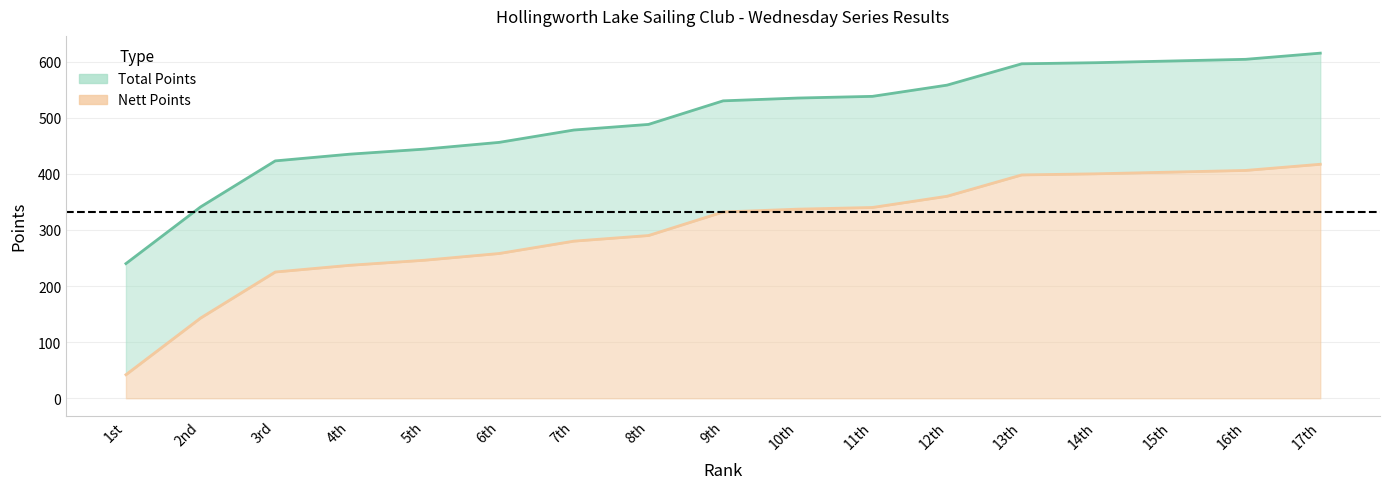

True or false: Total has more than 2 interior local peaks.

False